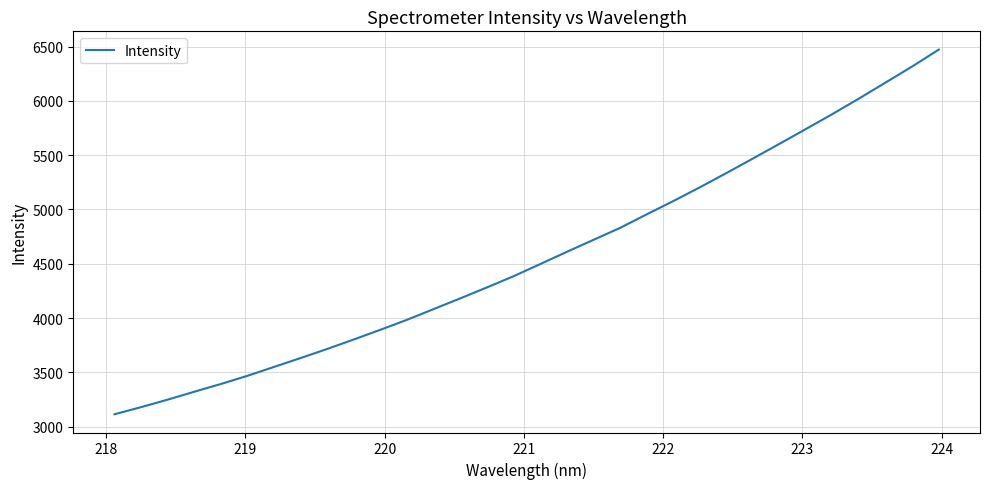

What is the sum of all values?

146138.6